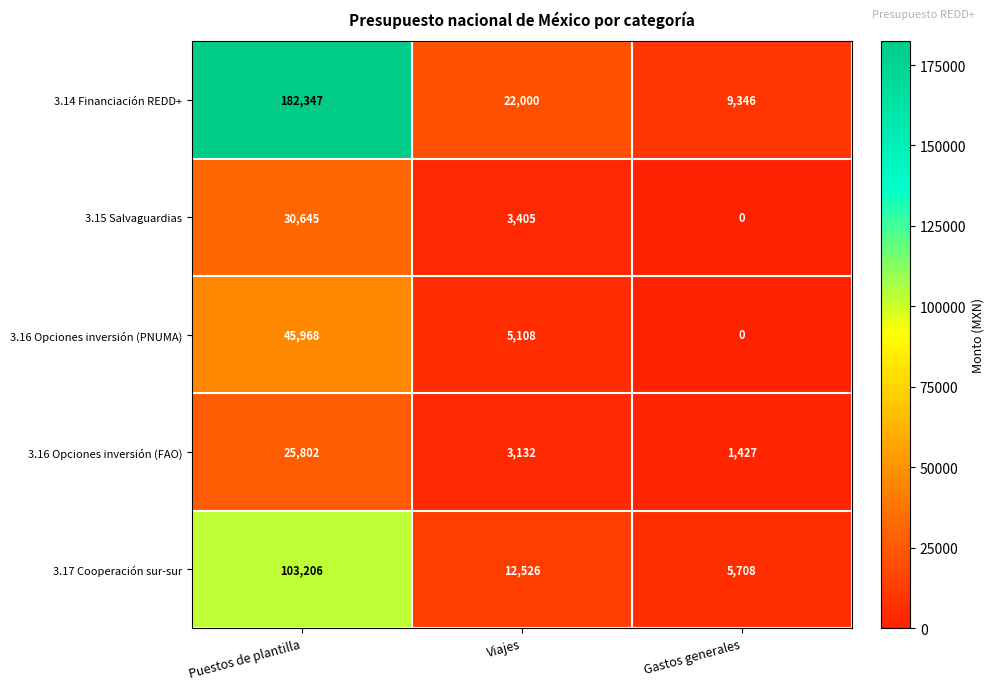

What is the lowest value of the 3.14 Financiación REDD+ series?

9346